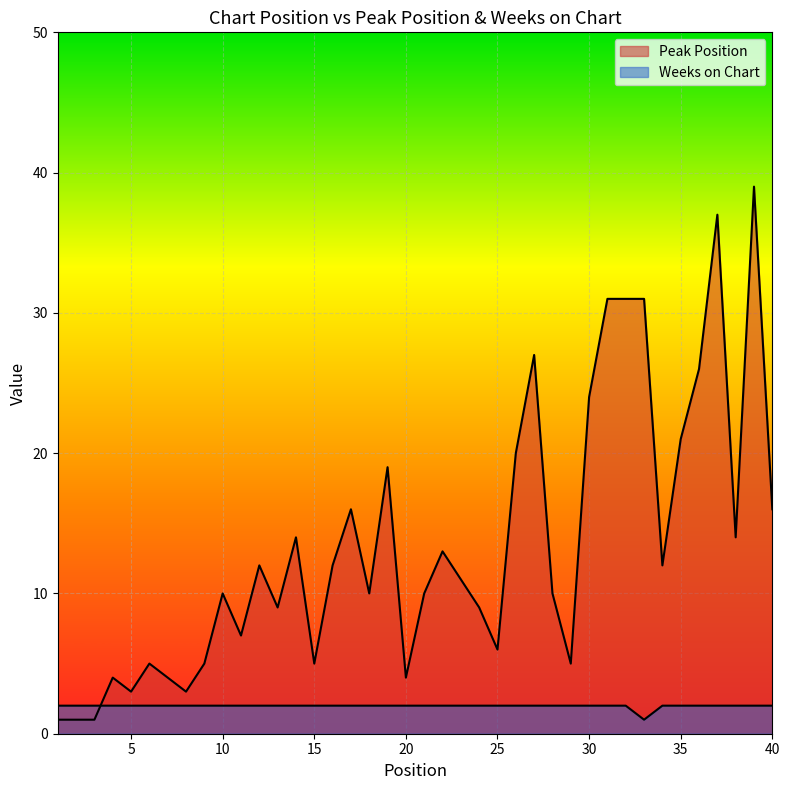

Rank the series by their maximum value, from highest to lowest.

Peak Position, Weeks on Chart